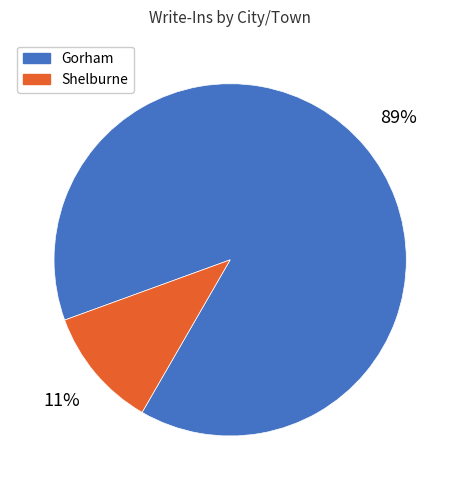

To the nearest percent, what is the difference between the largest and smallest slice percentages?

78%